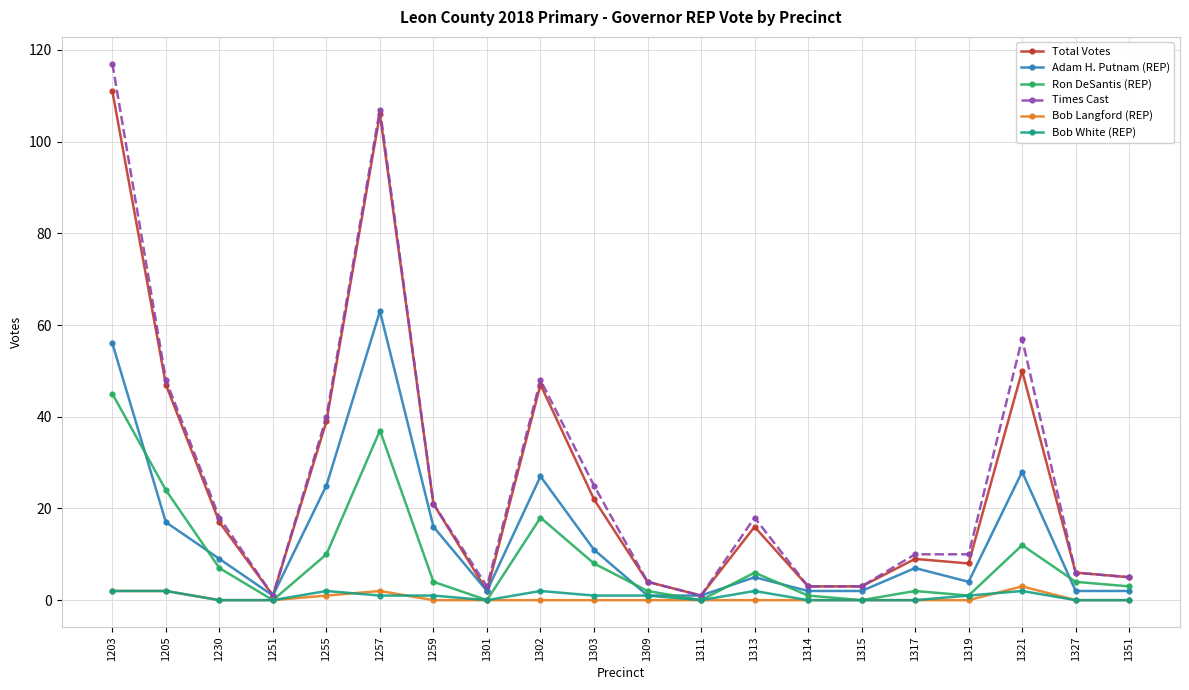

What are all the series names shown in the legend?

Total Votes, Adam H. Putnam (REP), Ron DeSantis (REP), Times Cast, Bob Langford (REP), Bob White (REP)